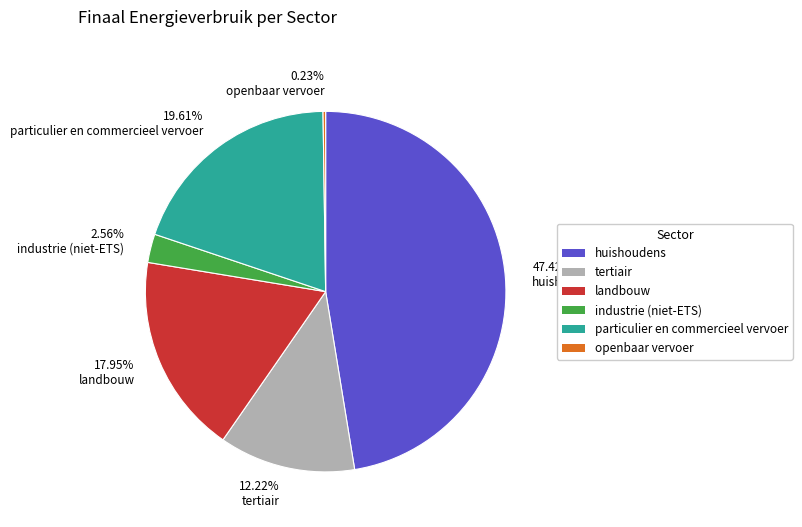

Does any single category account for the majority?

No